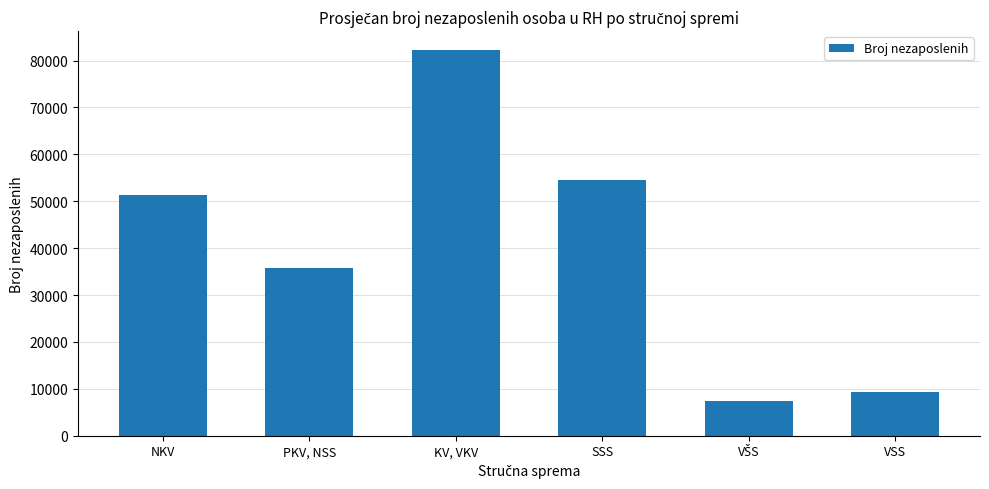

What is the change in value from SSS to VSS?

-45253